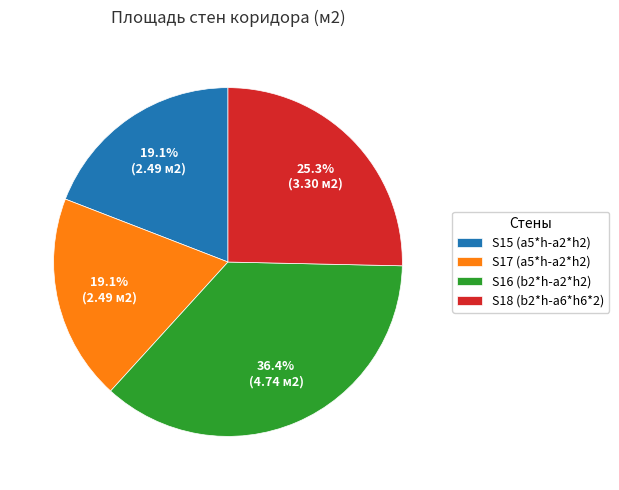

Which category has the biggest portion of the pie?

S16 (b2*h-a2*h2)